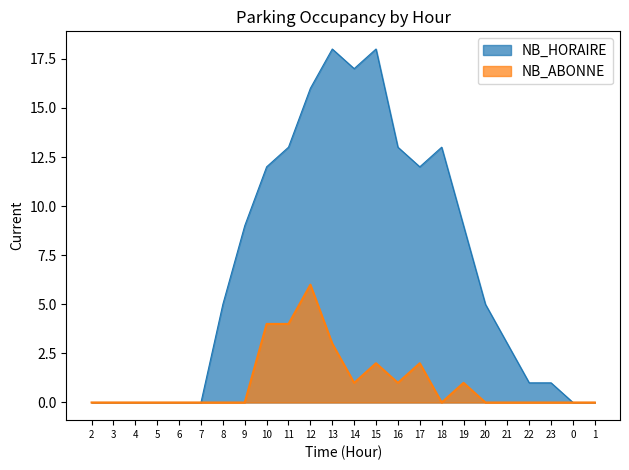

Which series changed the most between 2 and 5?

NB_HORAIRE